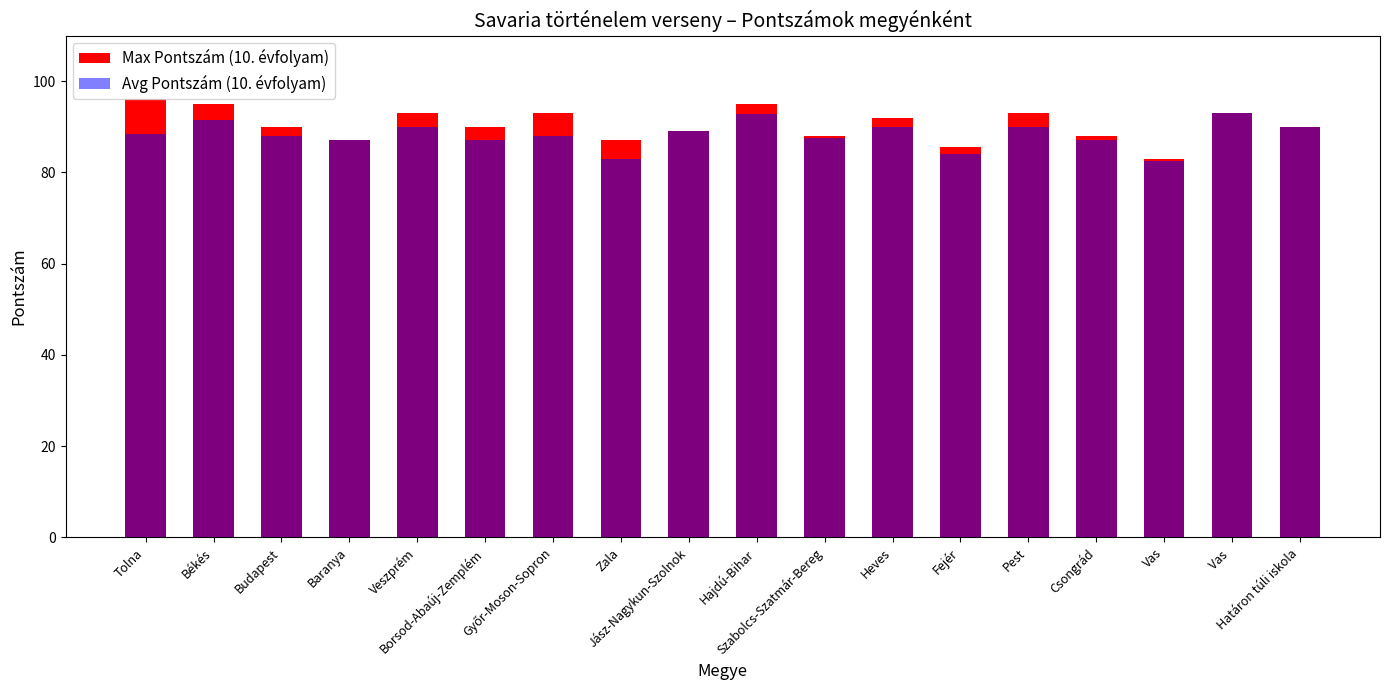

How many data points in Avg Pontszám (10. évfolyam) are less than 88?

7